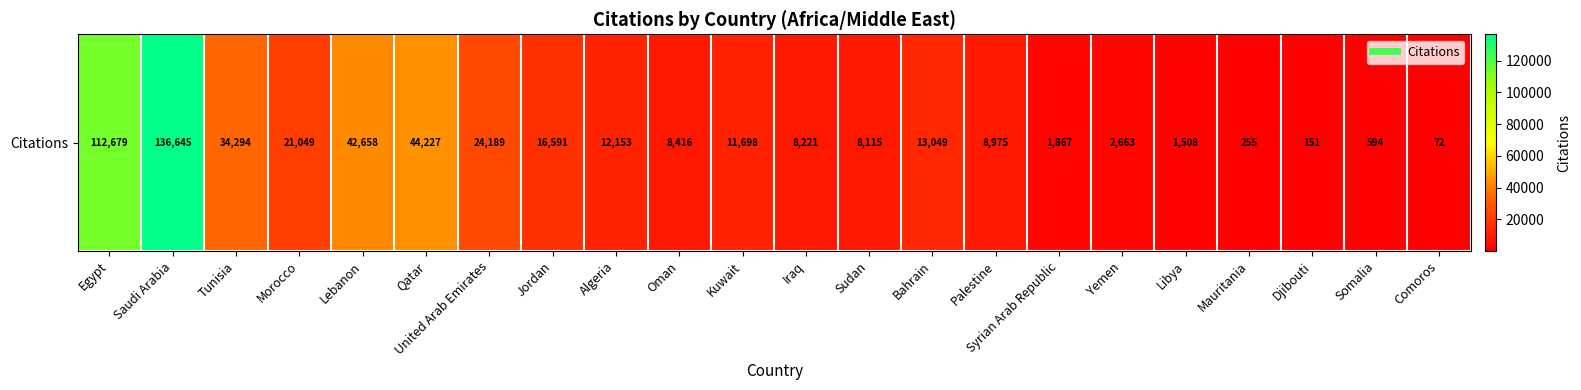

How many categories are shown in the chart?

22